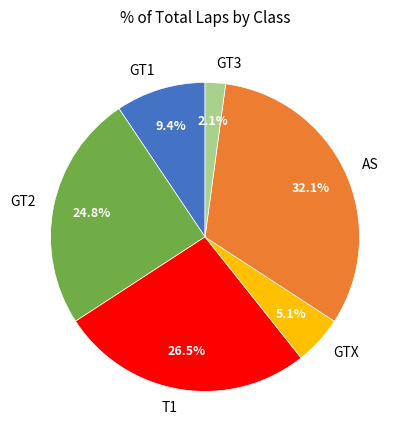

Between AS and GT2, which is larger?

AS